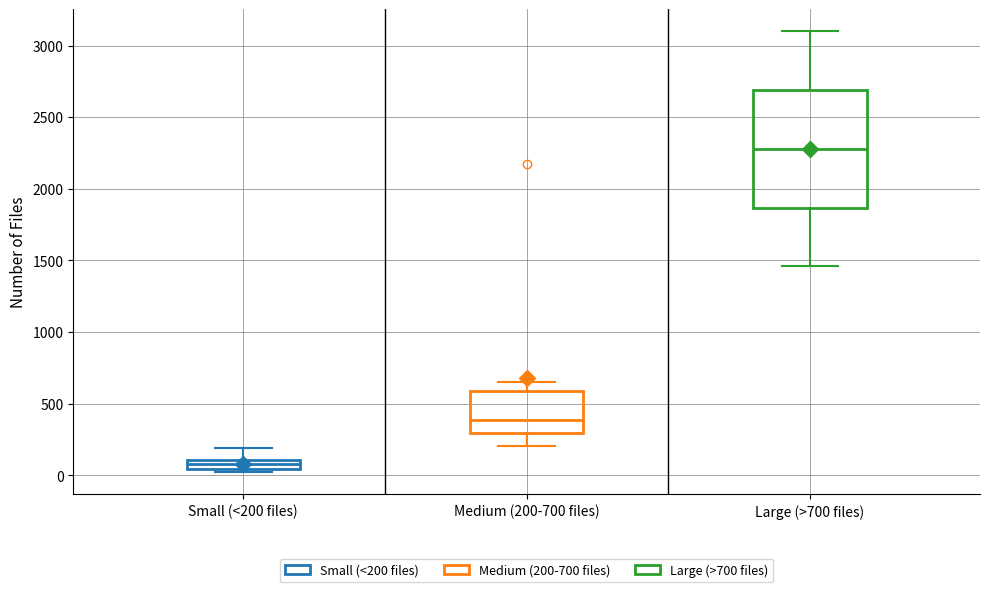

Which box's median line is the lowest?

Small (<200 files)